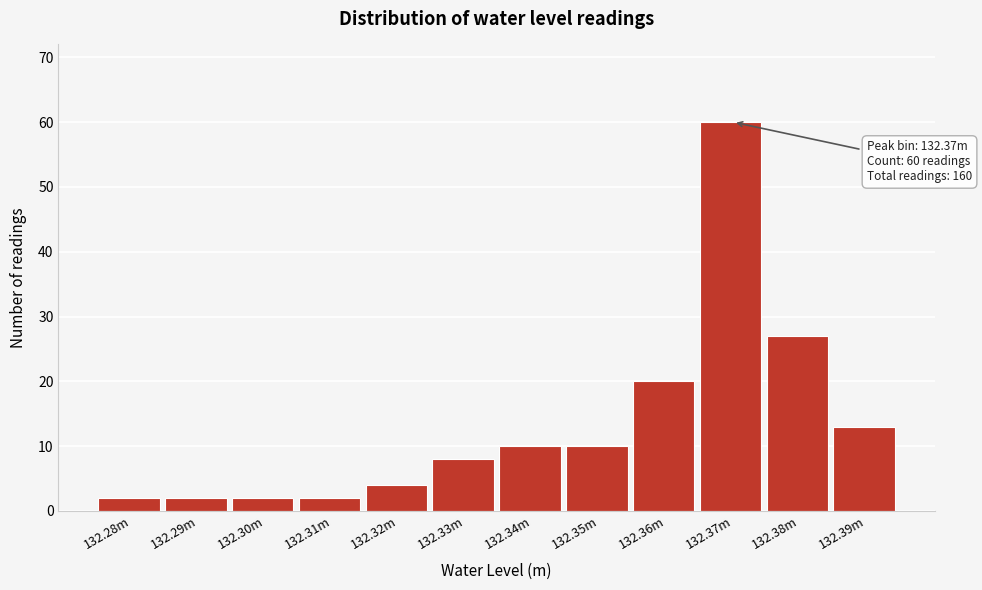

Reading right to left, list all the values displayed in this chart.

132.39m=13	132.38m=27	132.37m=60	132.36m=20	132.35m=10	132.34m=10	132.33m=8	132.32m=4	132.31m=2	132.30m=2	132.29m=2	132.28m=2